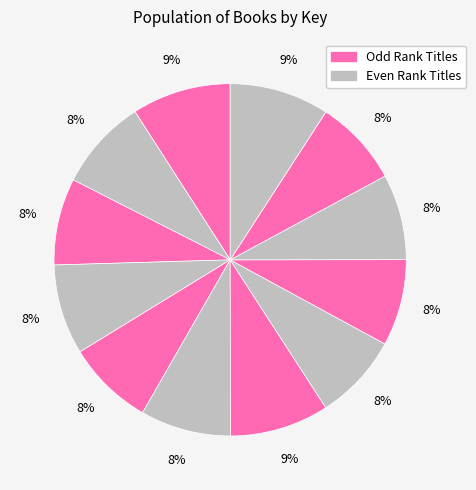

Rank the categories by value from lowest to highest.

Happily Ever After, Ever Storms, Night Compass, Skandar and the Unicorn Thief, Skandar and the Phantom Rider, Skandar and the Chaos Trials, Once There Was, Game of Noctis, Unicorn, Skandar Collection (Boxed Set), Wilderlore Paperback Collection, Magical Shiny Sticker Art